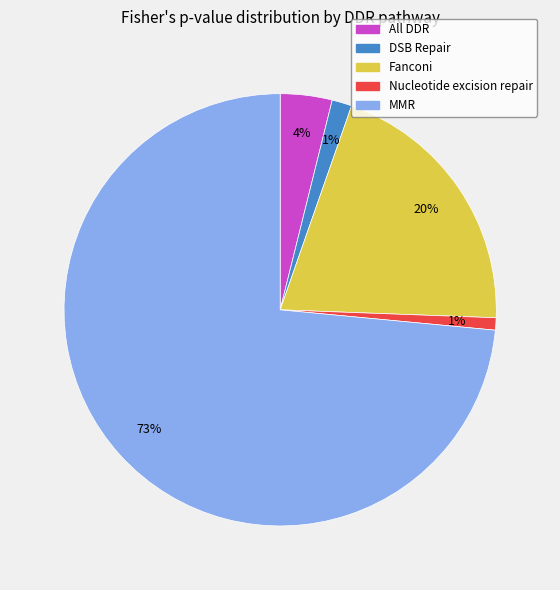

What is the largest slice in the pie chart?

MMR